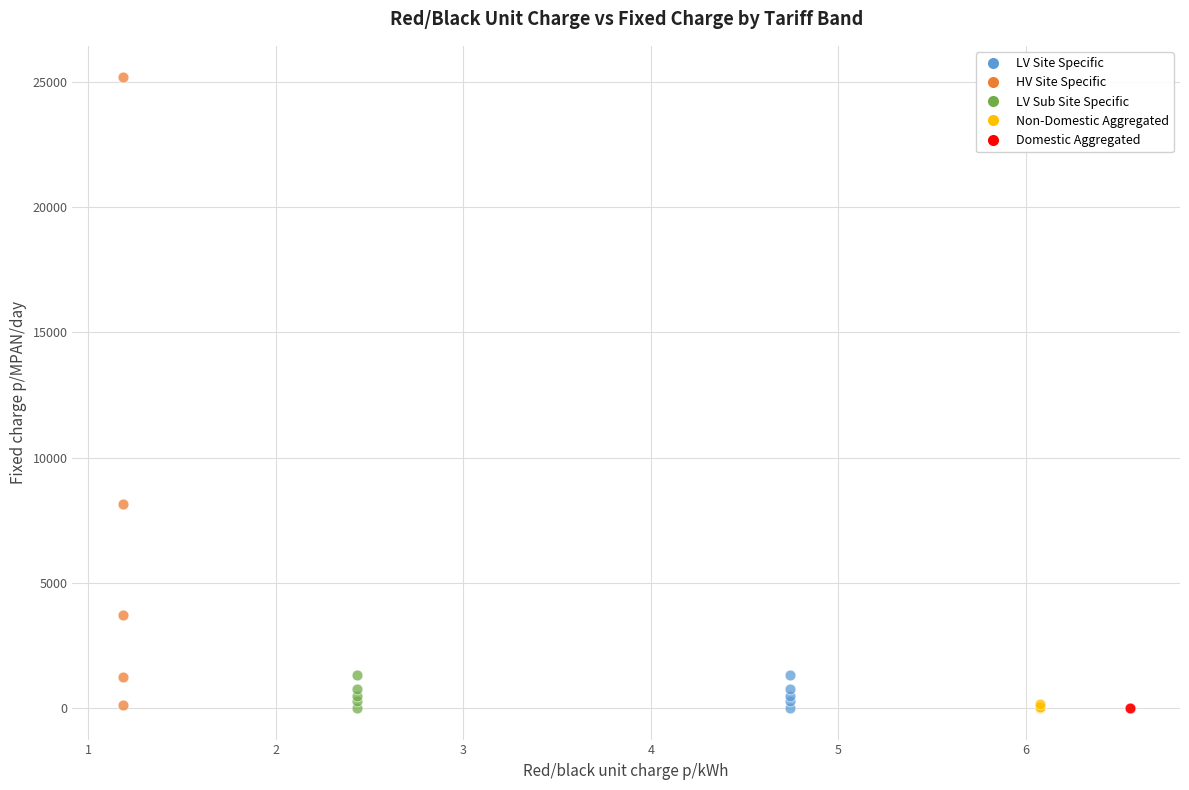

What are all the series names shown in the legend?

LV Site Specific, HV Site Specific, LV Sub Site Specific, Non-Domestic Aggregated, Domestic Aggregated